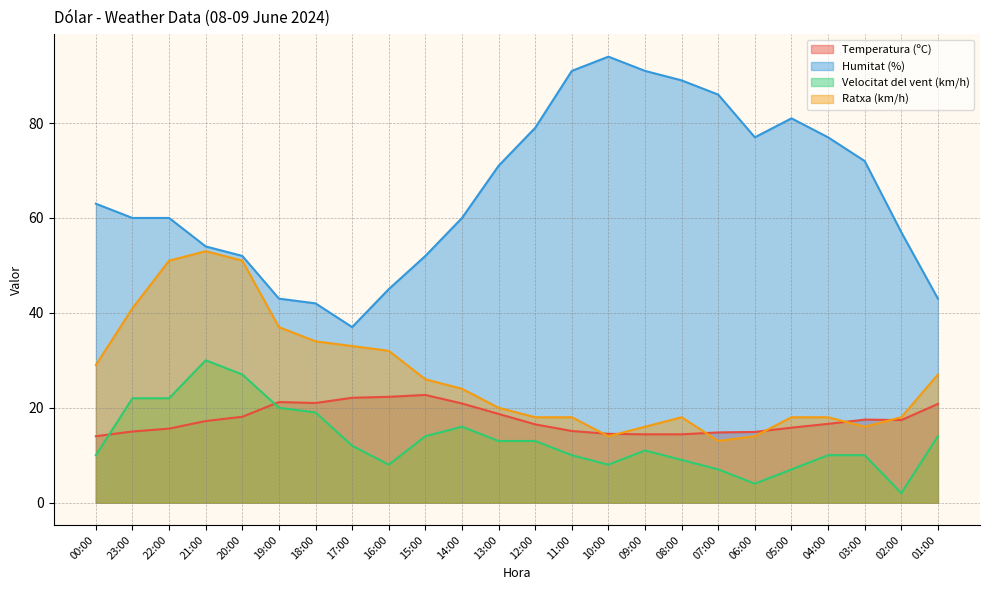

What is the difference between the second highest and second lowest values in the Humitat (%) series?

49.0